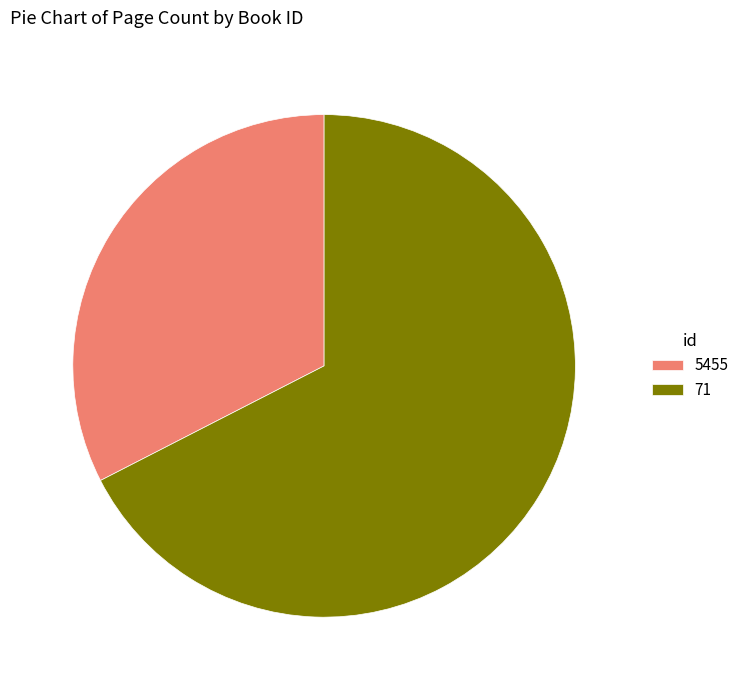

Rank the categories by value from highest to lowest.

71, 5455